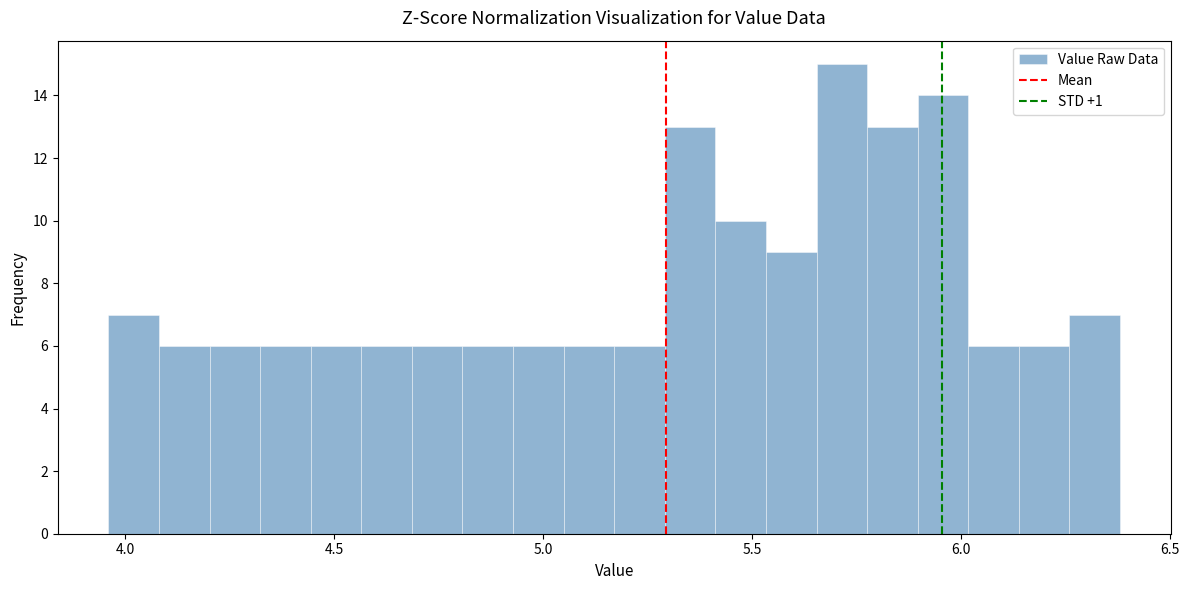

Around what value on the x-axis is the tallest bar? Give the approximate position of its centre, as read against the axis.

5.70